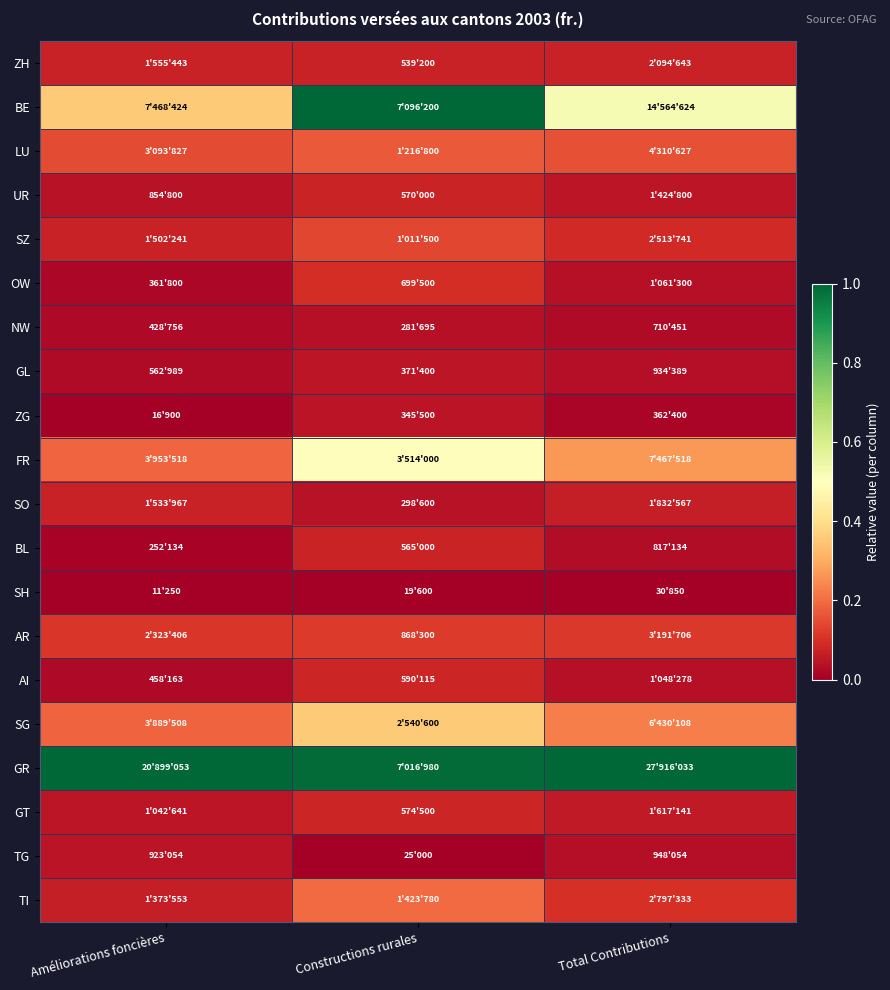

Between Total Contributions and Améliorations foncières, which is larger?

Total Contributions